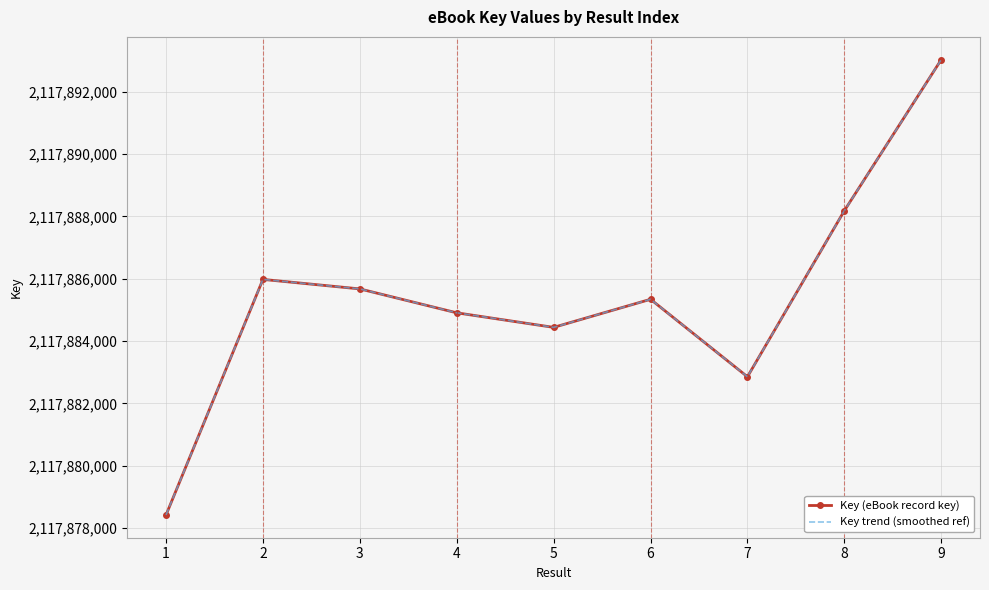

Between 8 and 4, which is larger?

8